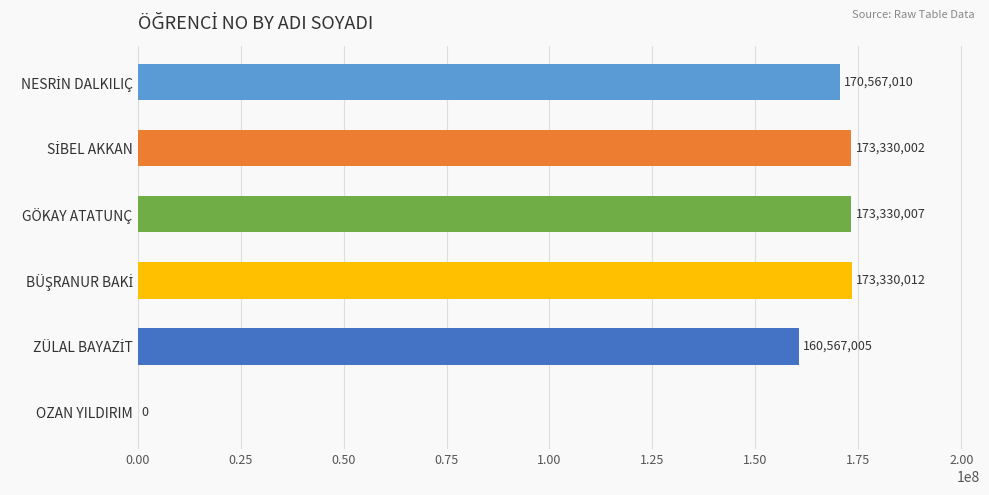

The chart shows a value of 100703672 at OZAN YILDIRIM. True or false?

False